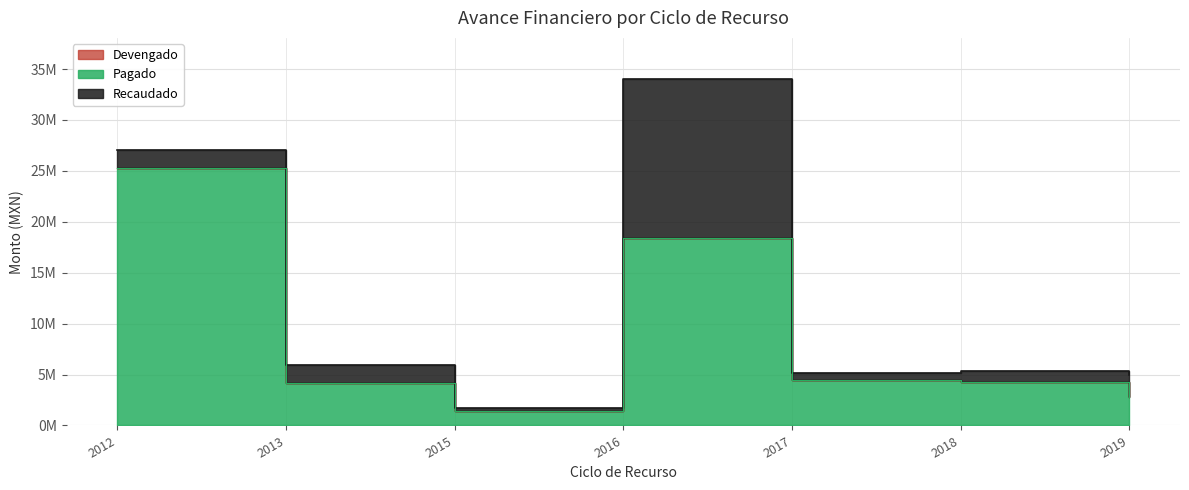

Which category has the highest value across all series?

2016